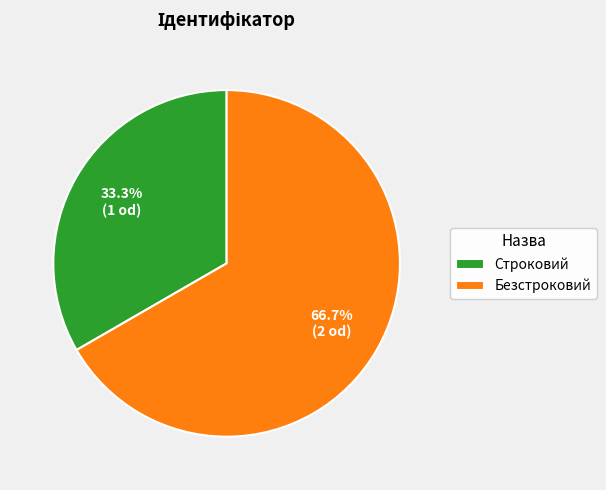

Which category has the smallest portion of the pie?

Строковий